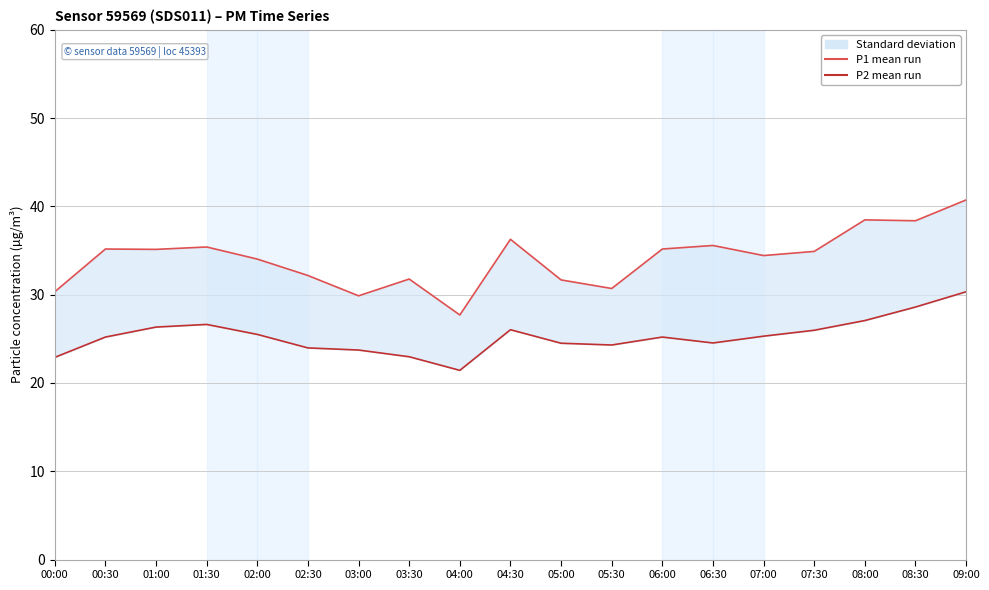

Reading left to right, list all the values displayed in this chart.

P1 (µg/m³): 30.3	35.2	35.1	35.4	34.0	32.2	29.9	31.8	27.7	36.3	31.7	30.7	35.2	35.6	34.4	34.9	38.5	38.4	40.7
P2 (µg/m³): 22.9	25.2	26.3	26.6	25.5	24.0	23.7	23.0	21.4	26.0	24.5	24.3	25.2	24.5	25.3	26.0	27.1	28.6	30.3